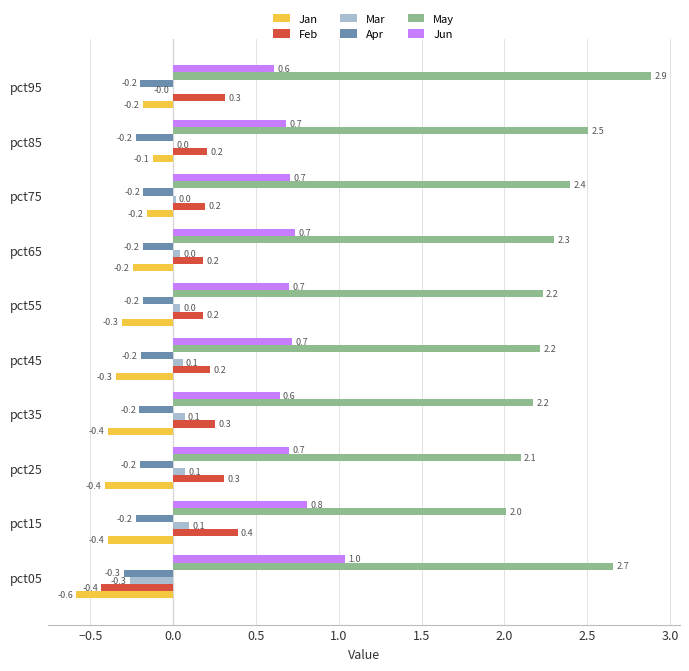

True or false: Jan has a value of -0.2 at pct65.

True